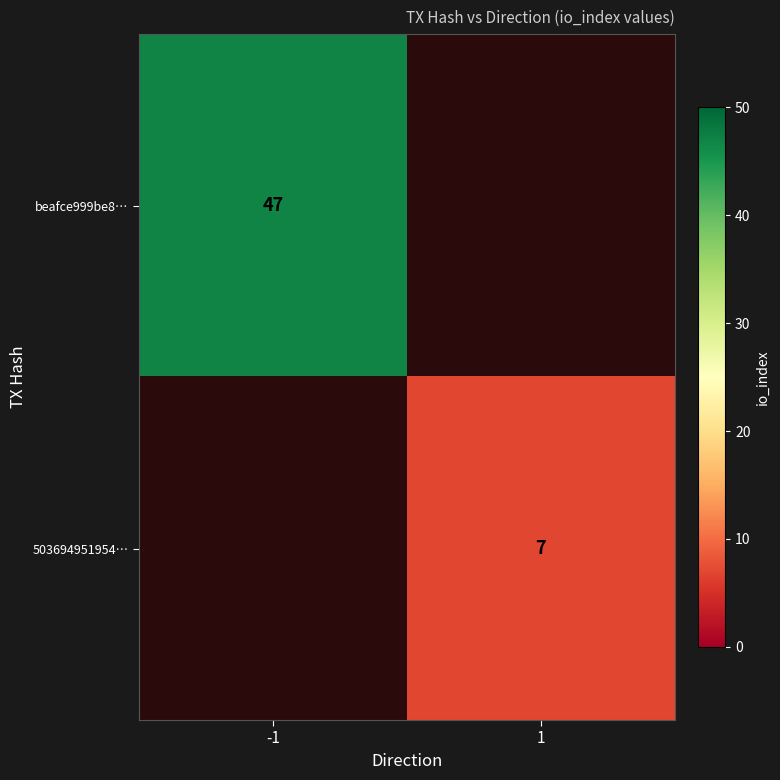

Is it true that beafce999be8… equals 9 at -1?

False